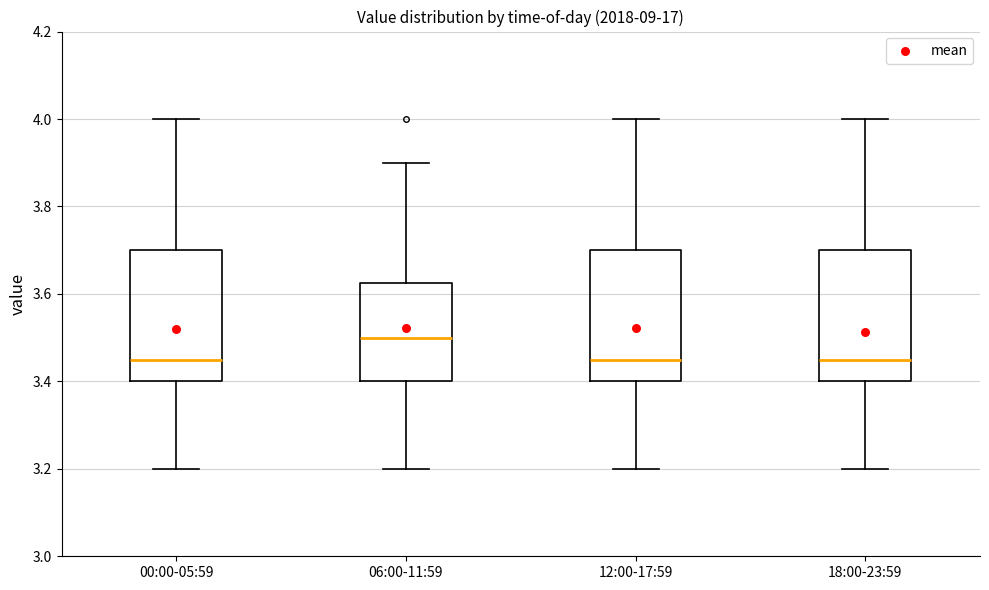

Which box's median line is the highest?

06:00-11:59